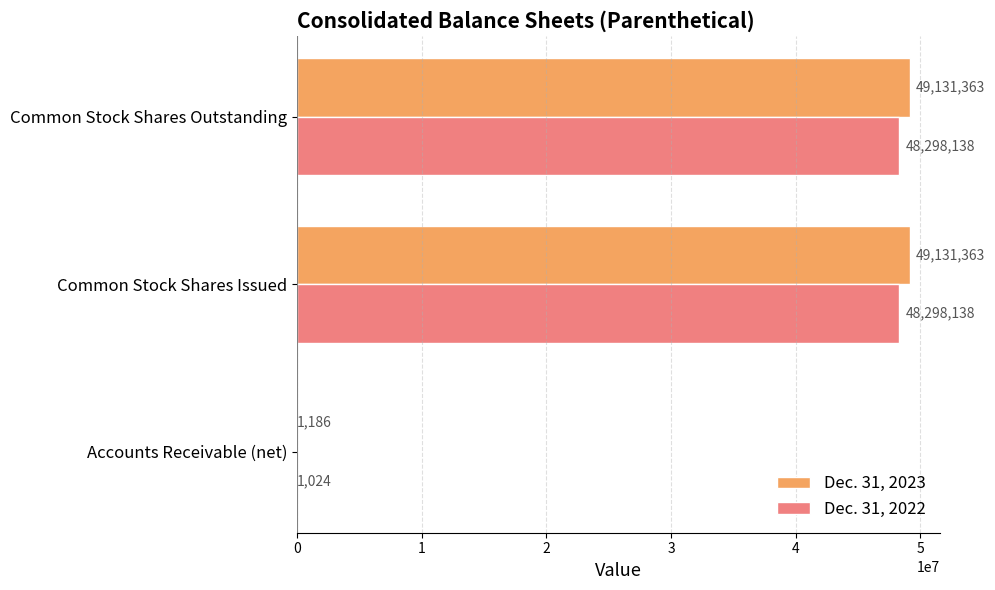

True or false: Dec. 31, 2022 has a value of 48298138 at Common Stock Shares Outstanding.

True